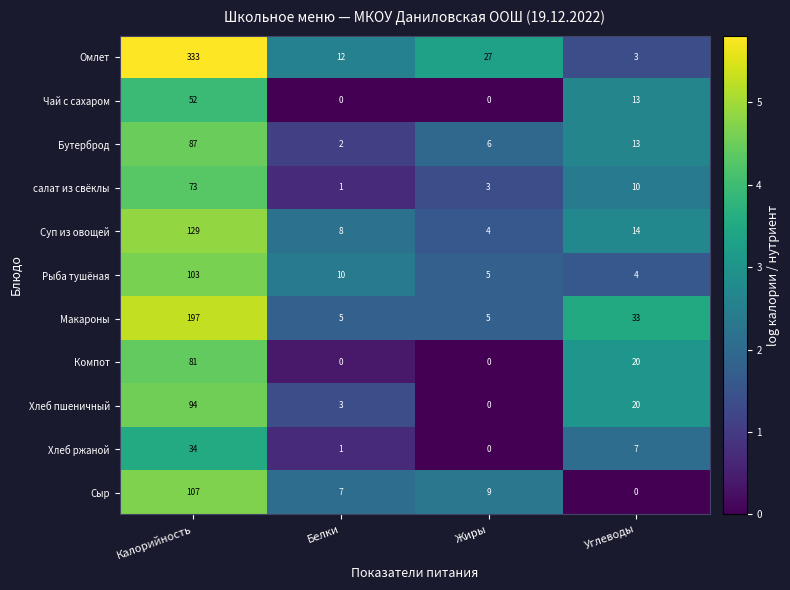

Is it true that Компот equals 20 at Углеводы?

True